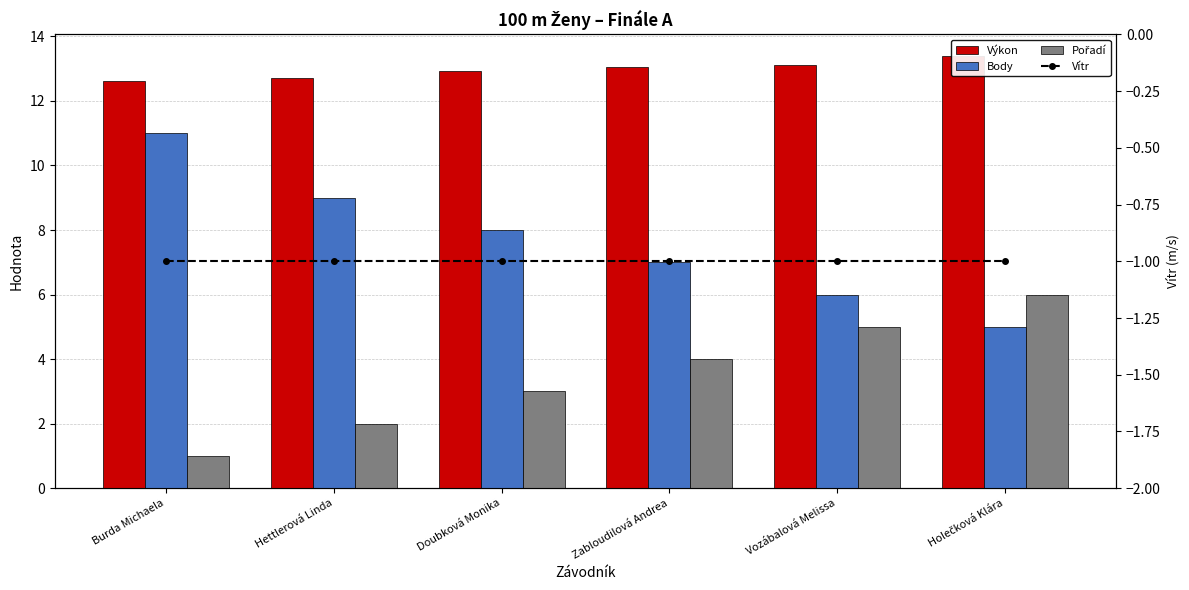

What are all the series names shown in the legend?

Výkon, Body, Pořadí, Vítr